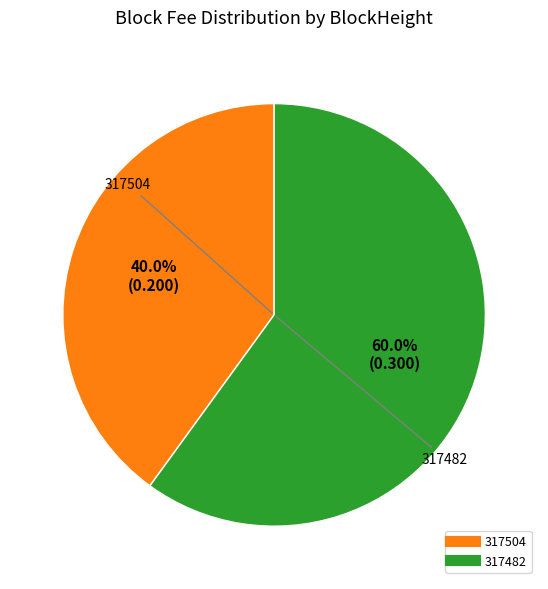

Combined, do 317482 and 317504 account for over 50%?

Yes